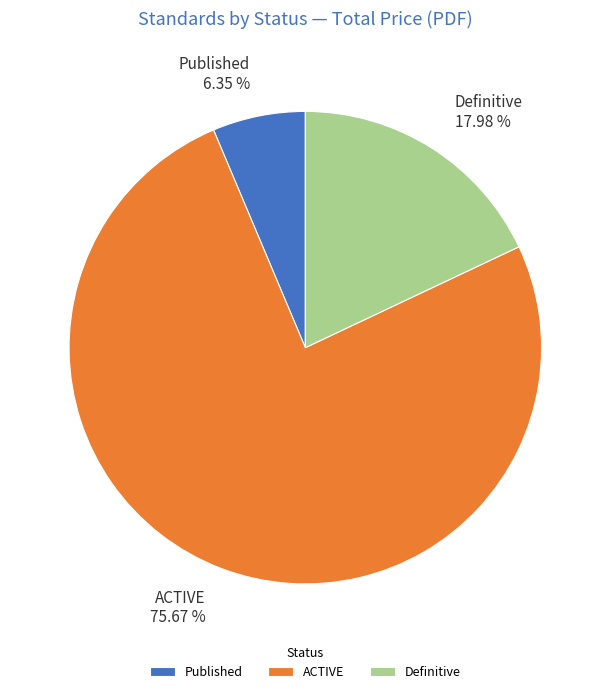

Rank the categories by value from lowest to highest.

Published, Definitive, ACTIVE